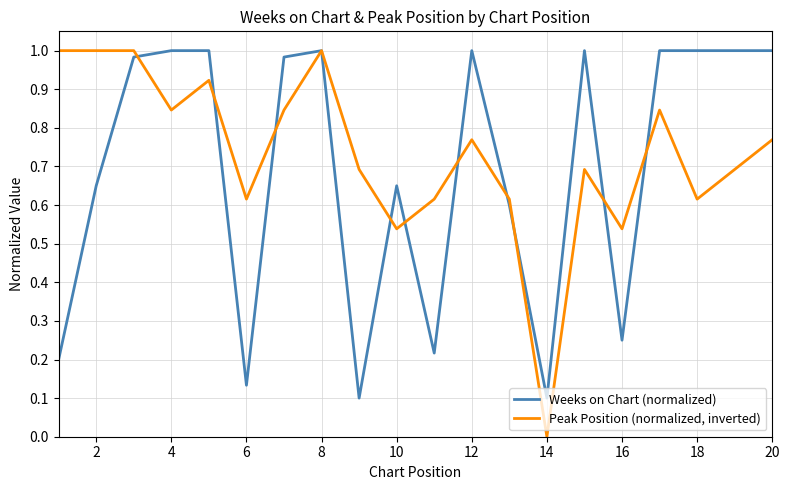

In Peak Position (normalized, inverted), how many points are lower than both neighbors (excluding endpoints)?

6